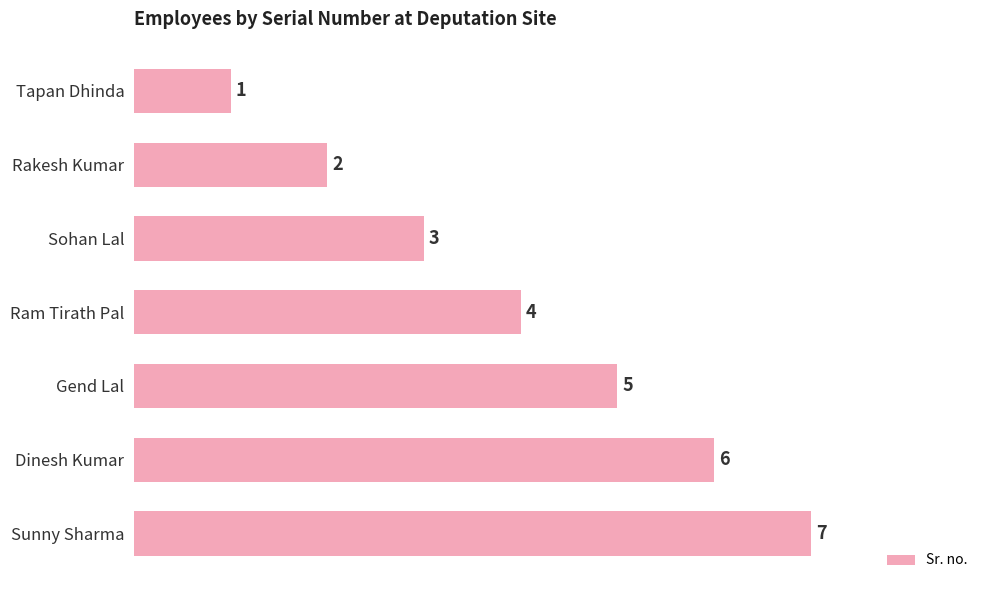

Is it true that the value at Sunny Sharma is 7?

True